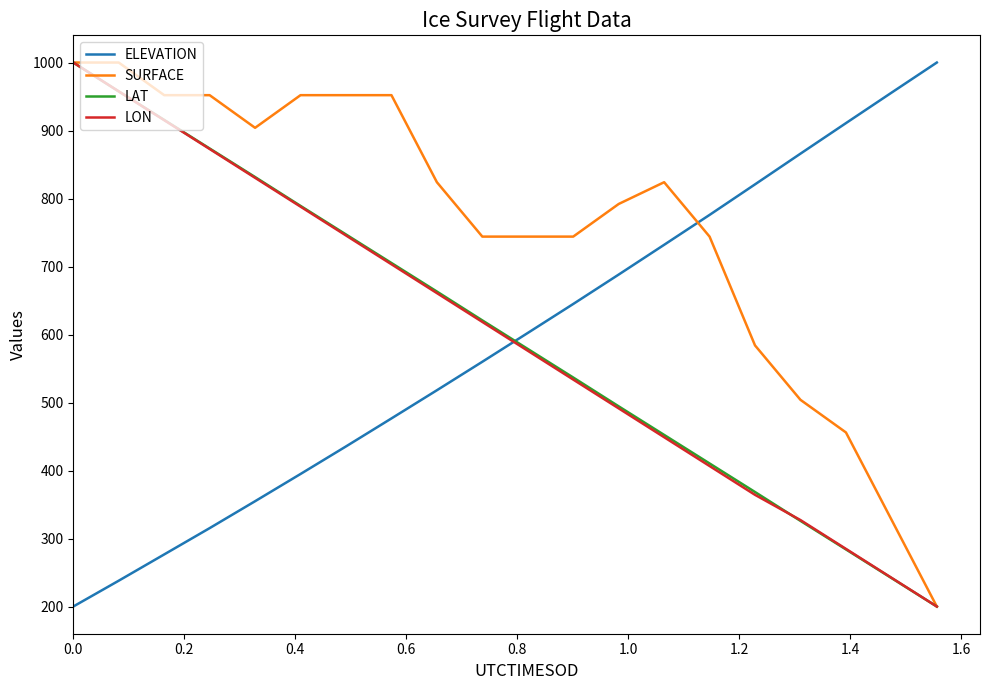

Which series has the largest total across all categories?

SURFACE